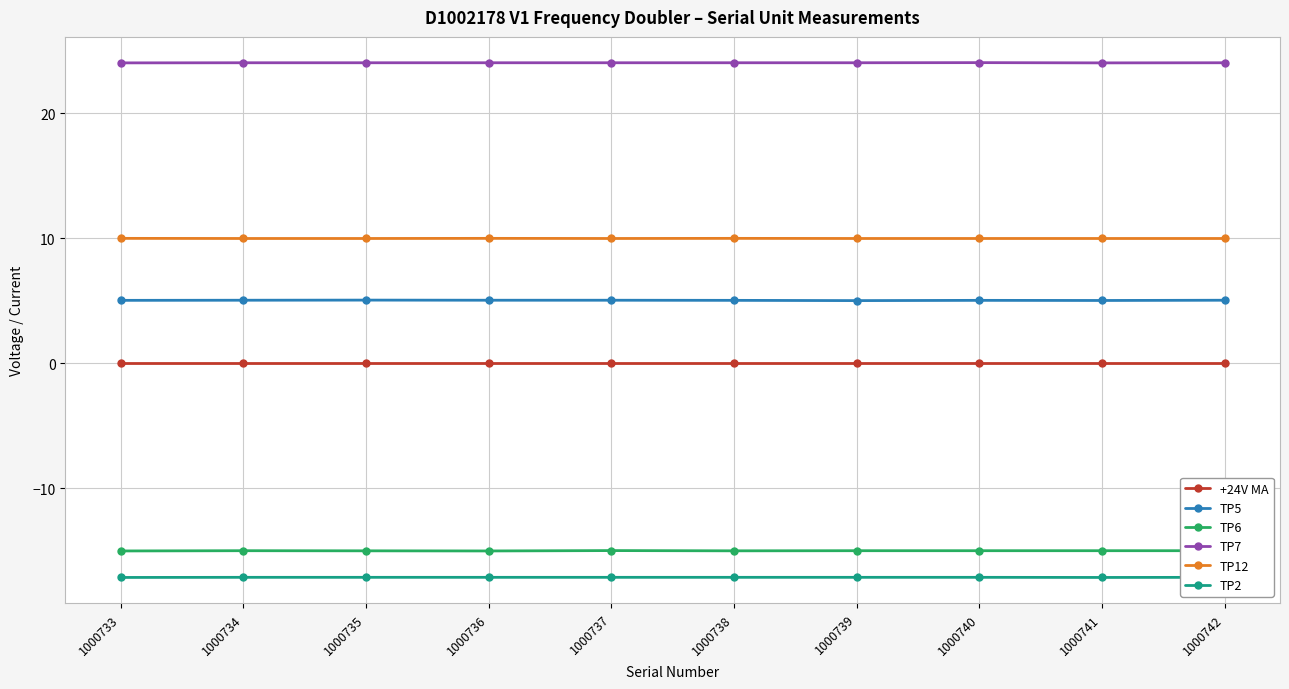

How many lines are shown in the chart?

6